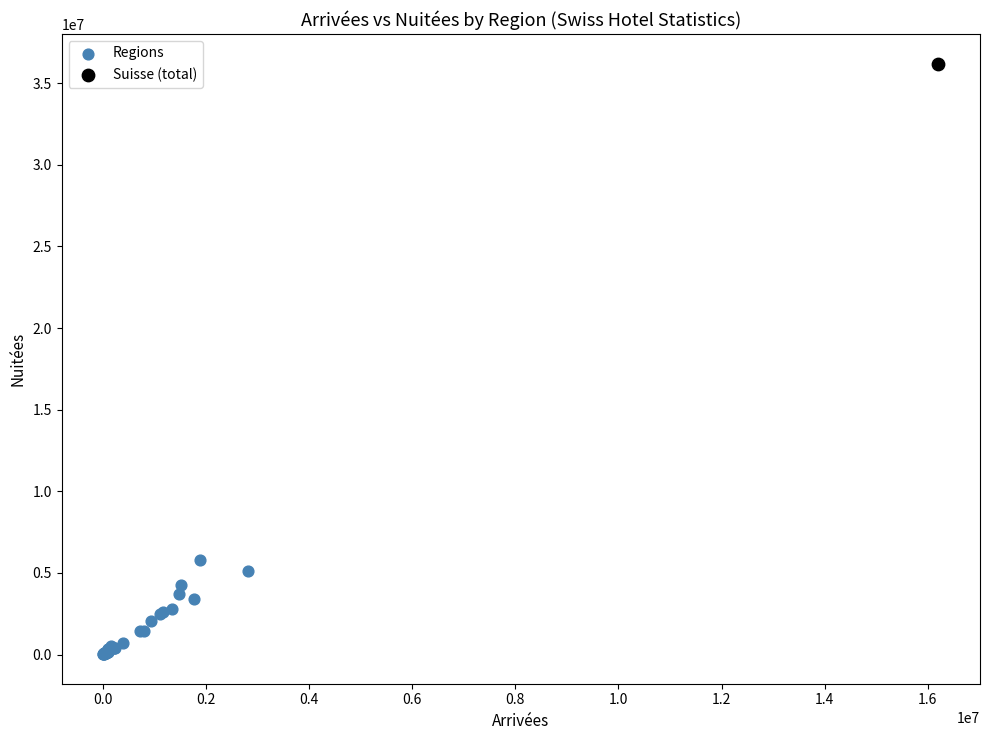

What are all the series names shown in the legend?

Regions, Suisse (total)